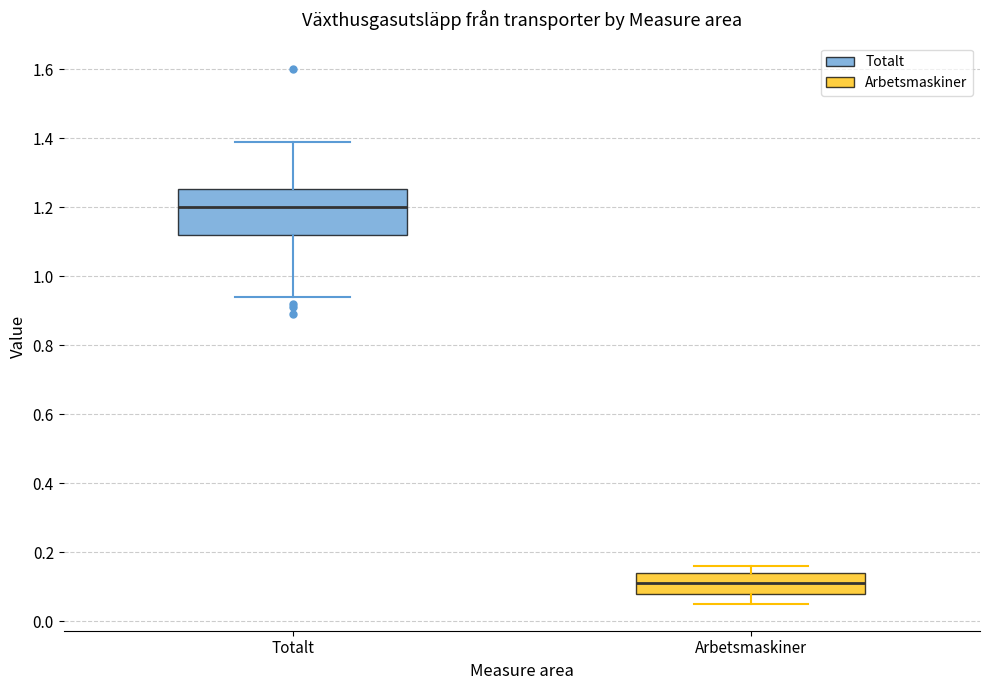

Which box is the tallest, from its lower edge to its upper edge?

Totalt